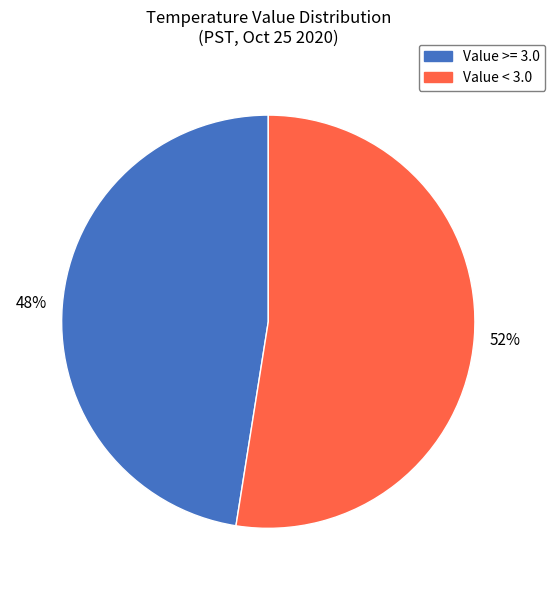

Rank the categories by value from lowest to highest.

Value >= 3.0, Value < 3.0